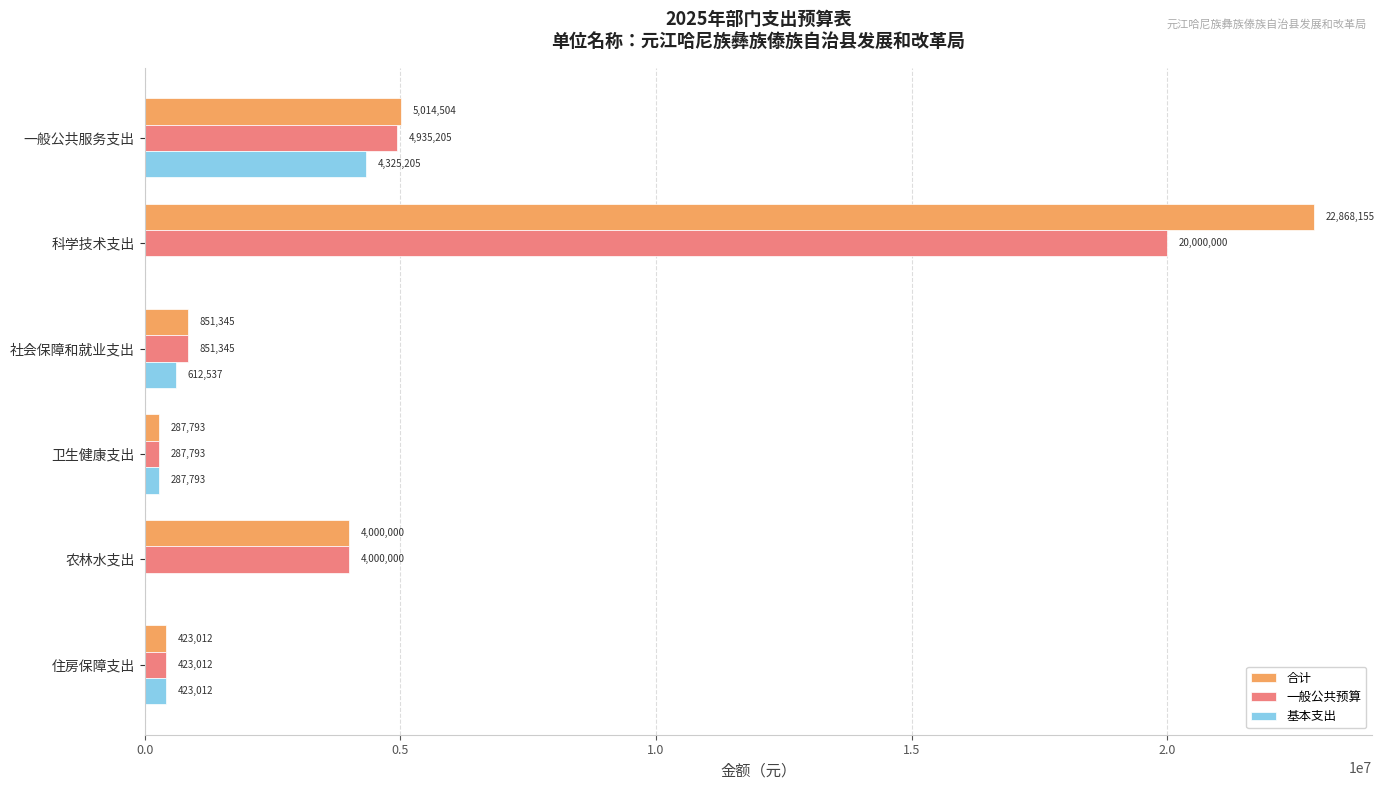

Which series changed the most between 一般公共服务支出 and 社会保障和就业支出?

合计